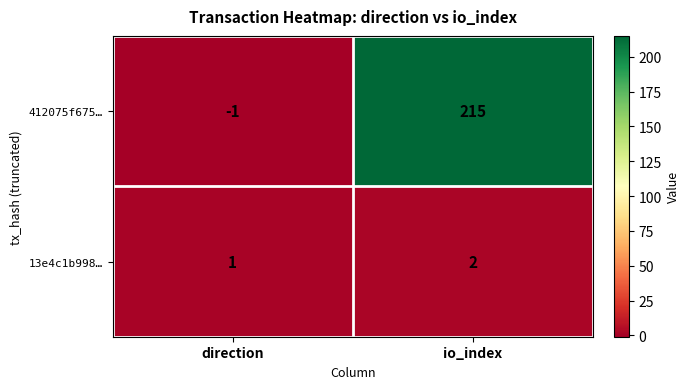

What is the sum of all 13e4c1b998… values?

3